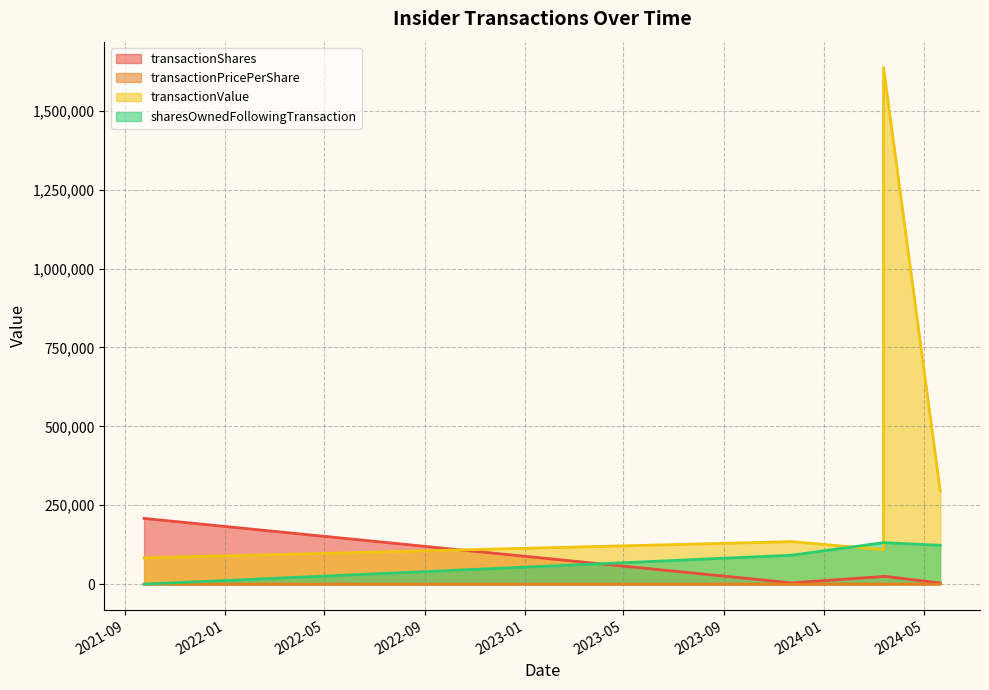

What is the sum of the transactionPricePerShare values at 2023-11-22 and 2024-03-13?

98.1